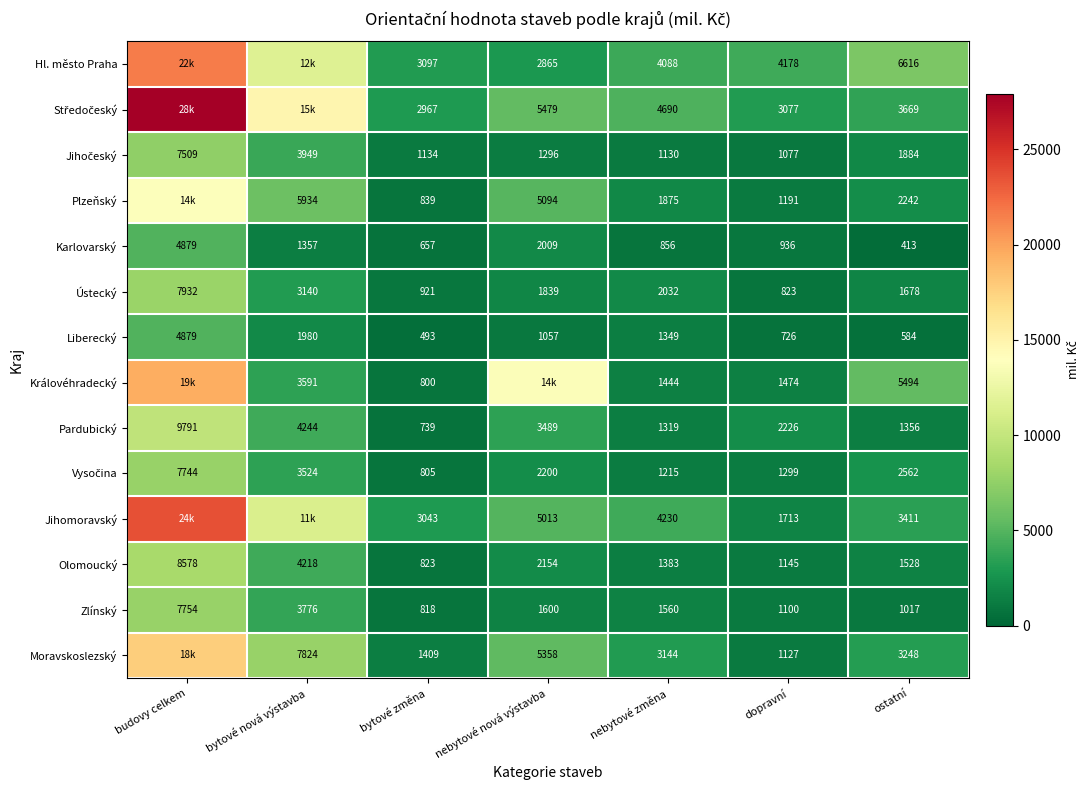

How many data points in Zlínský are less than 1560?

3